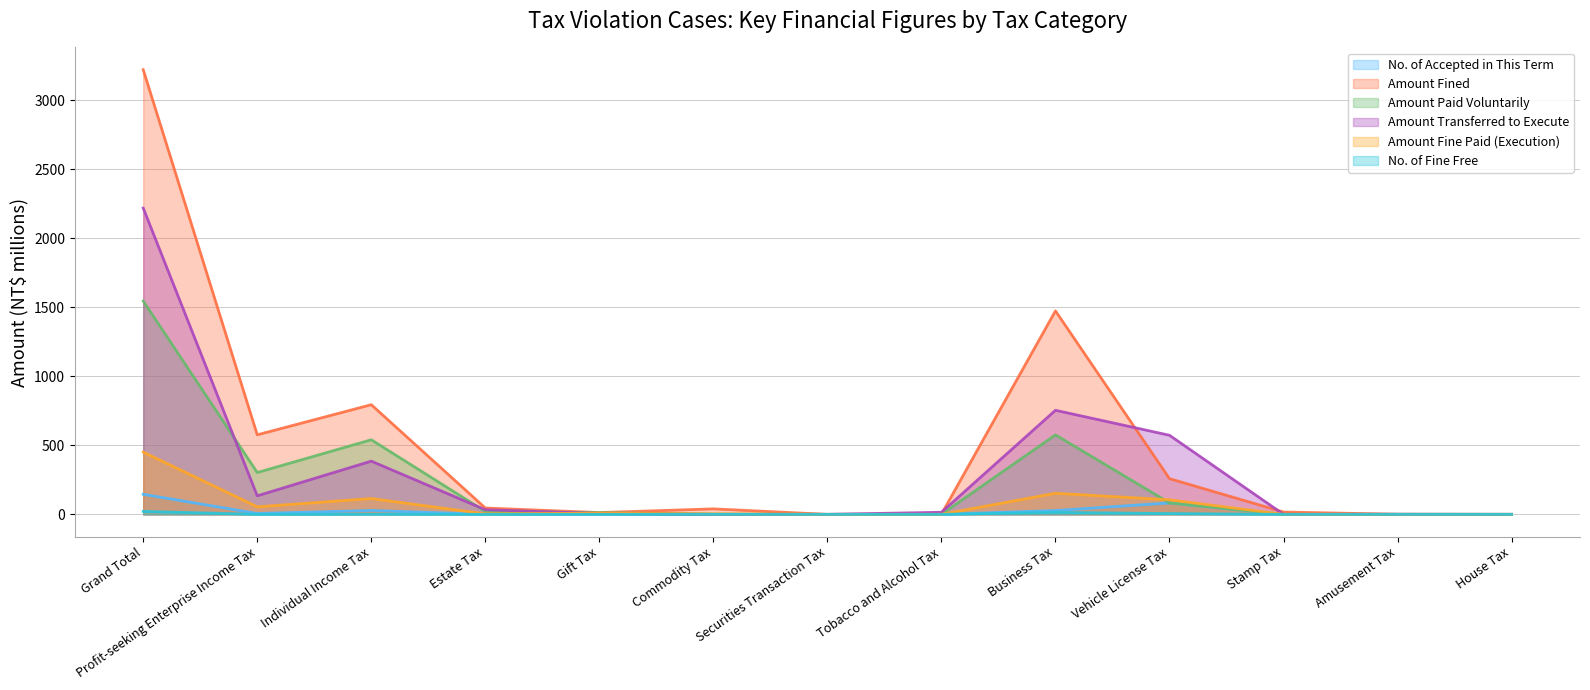

The Amount Fine Paid (Execution) series shows 0.0 at Securities Transaction Tax. True or false?

False